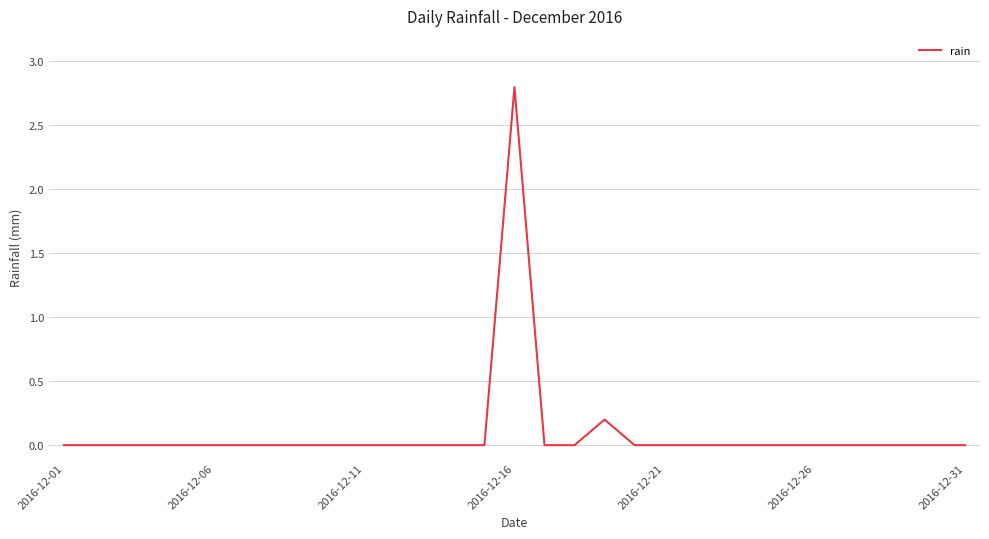

What is the greatest value displayed?

2.8